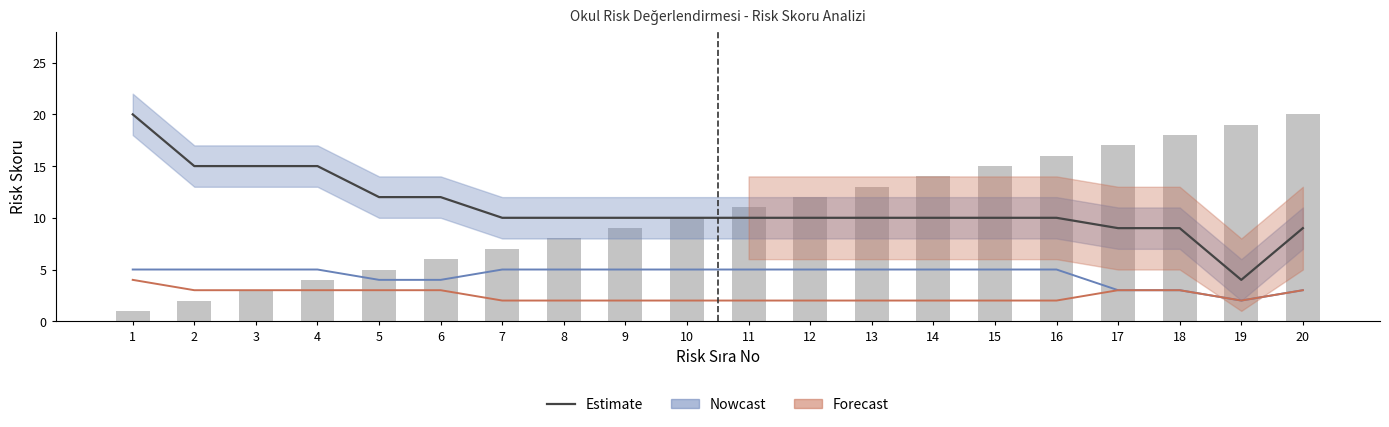

What is the value of the Forecast bar at the 2nd from the left?

3